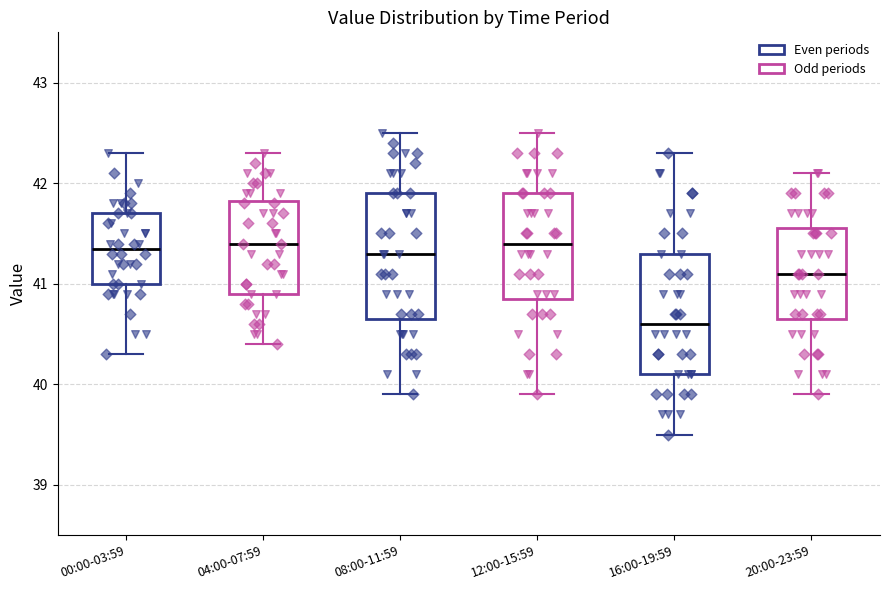

Where does the lower whisker of the box for 16:00-19:59 end on the y-axis? The values are not printed on the chart, so give them approximately, as read against the axis.

39.5